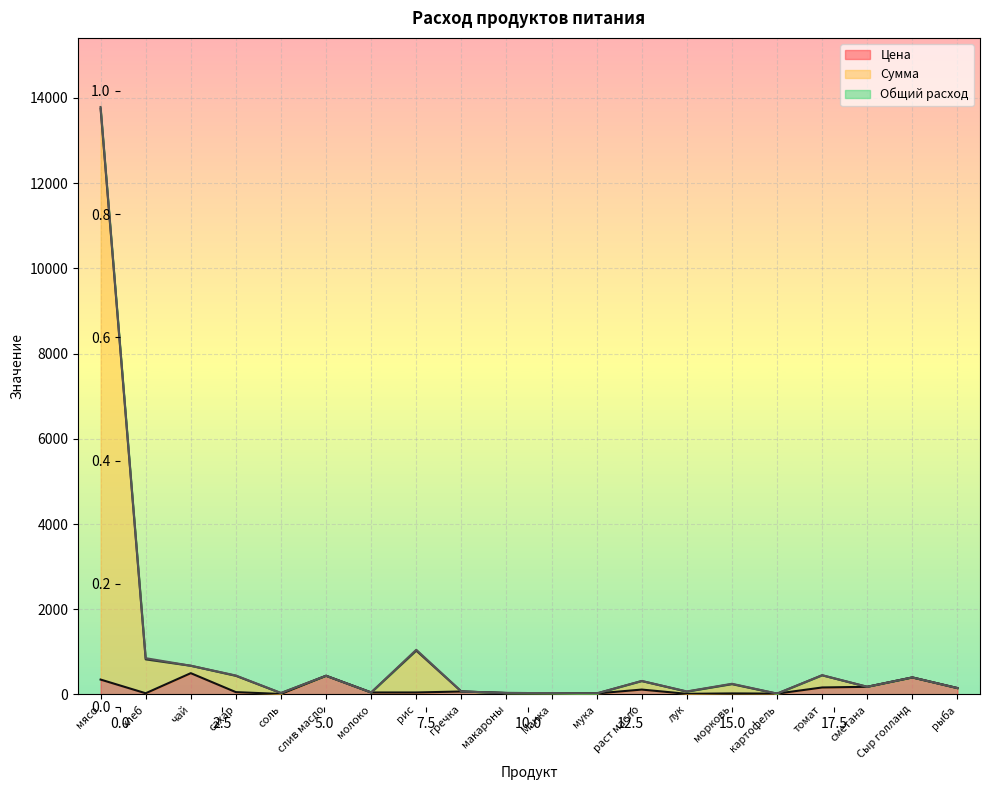

Reading right to left, what are all the values shown in this chart?

Цена: рыба=150.0	Сыр голланд=400.0	сметана=180.0	томат=164.3	картофель=20.0	морковь=25.0	лук=15.0	раст масло=115.0	мука=24.0	Манка=32.0	макароны=35.0	гречка=70.0	рис=47.0	молоко=47.0	слив масло=438.9	соль=12.0	сахар=55.0	чай=500.0	хлеб=28.6	мясо=350.0
Сумма: рыба=150.0	Сыр голланд=400.0	сметана=180.0	томат=451.9	картофель=20.0	морковь=251.2	лук=70.7	раст масло=316.8	мука=24.0	Манка=32.0	макароны=35.0	гречка=70.0	рис=1049.2	молоко=47.0	слив масло=438.9	соль=34.6	сахар=444.8	чай=674.3	хлеб=851.8	мясо=13786.3